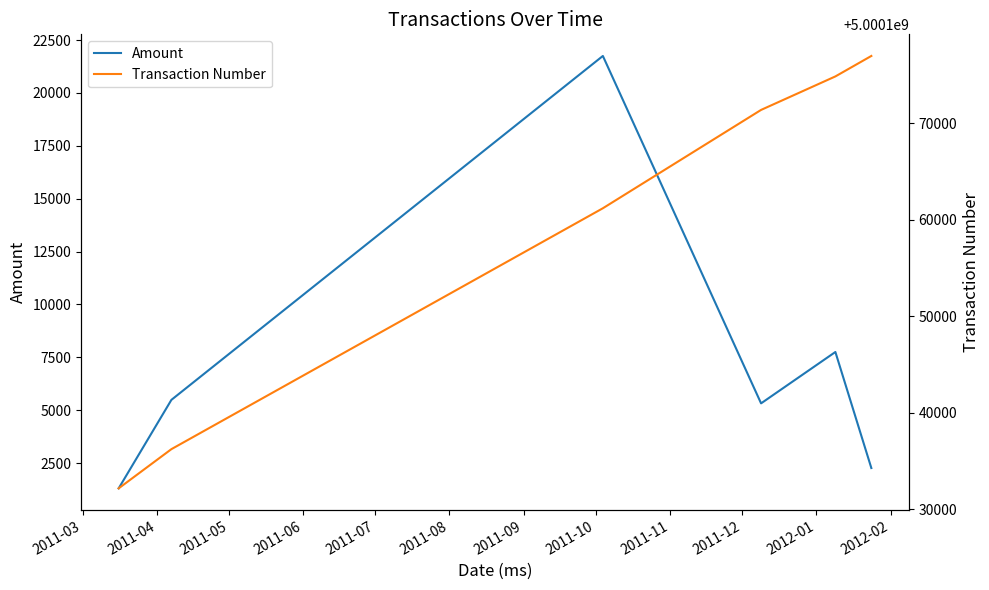

What is the sum of the Transaction Number values at 2011-05 and 2011-03?

10000293353.0